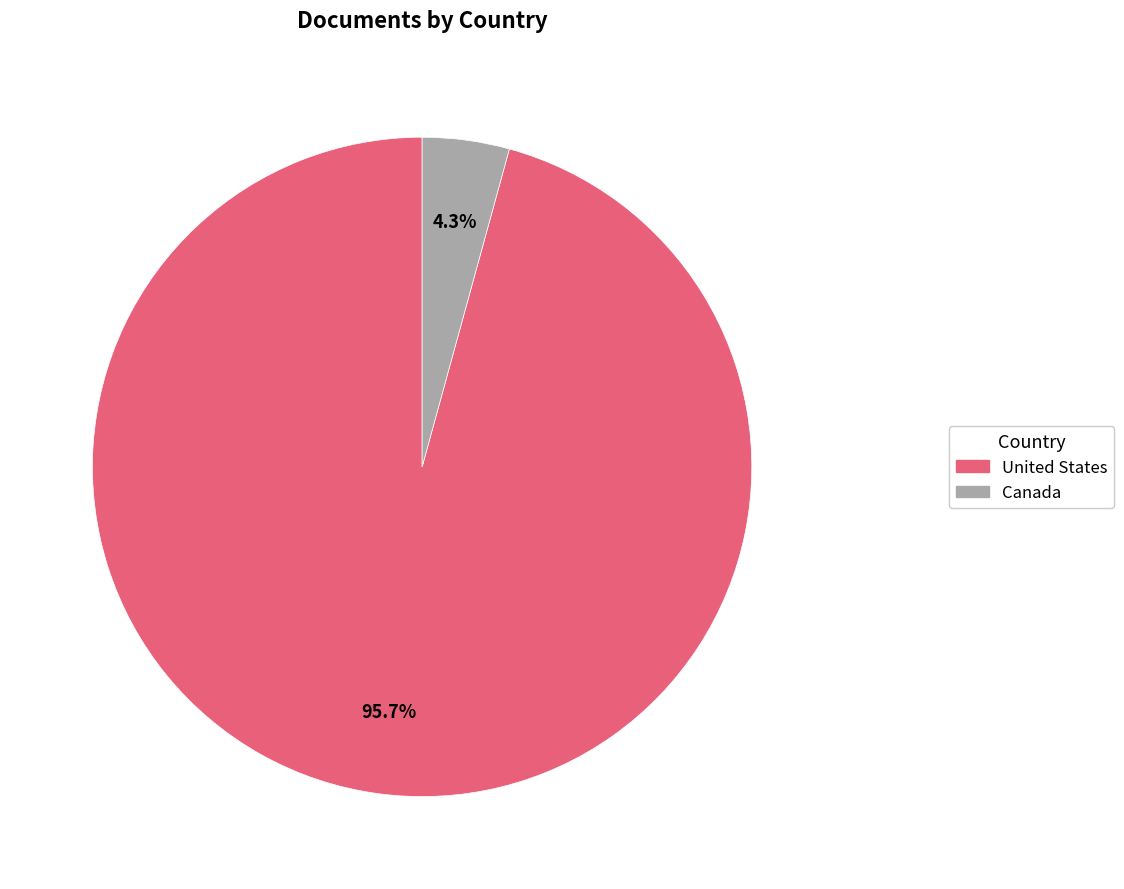

Rank the categories by value from highest to lowest.

United States, Canada